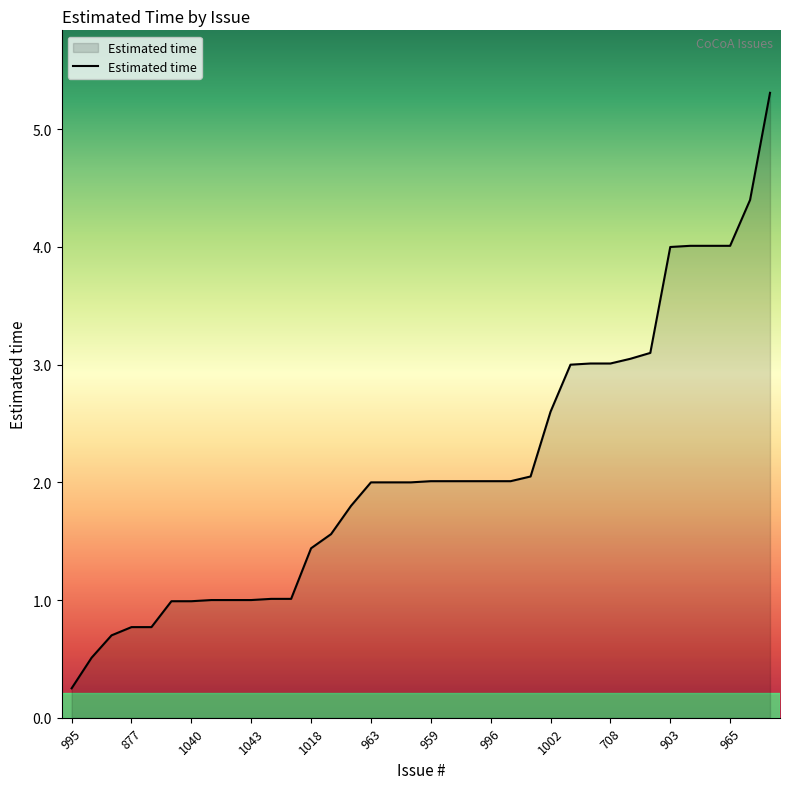

What is the maximum value shown in the chart?

5.3